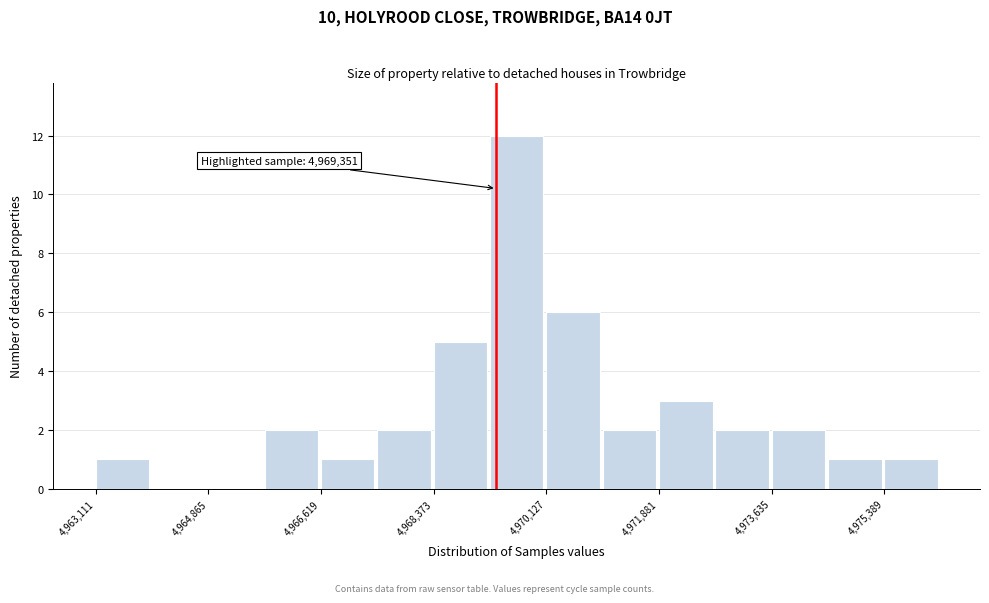

Over which range of the x-axis is the bar tallest?

4969200 to 4970200